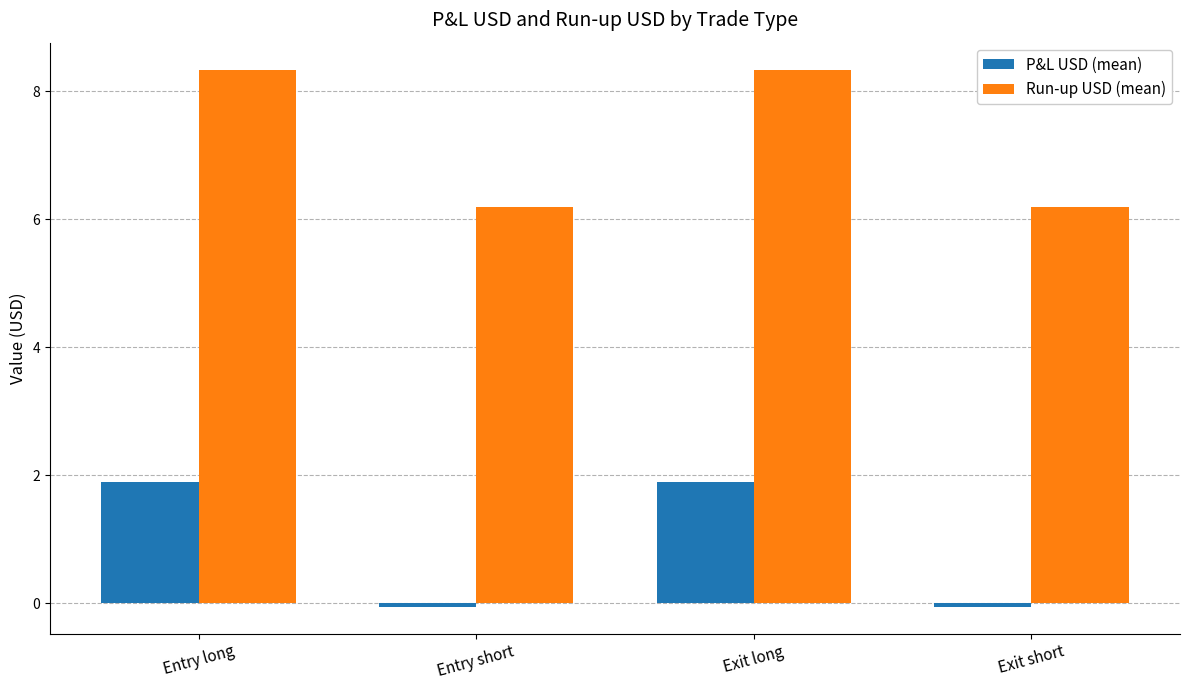

Rank the series by their maximum value, from highest to lowest.

Run-up USD (mean), P&L USD (mean)